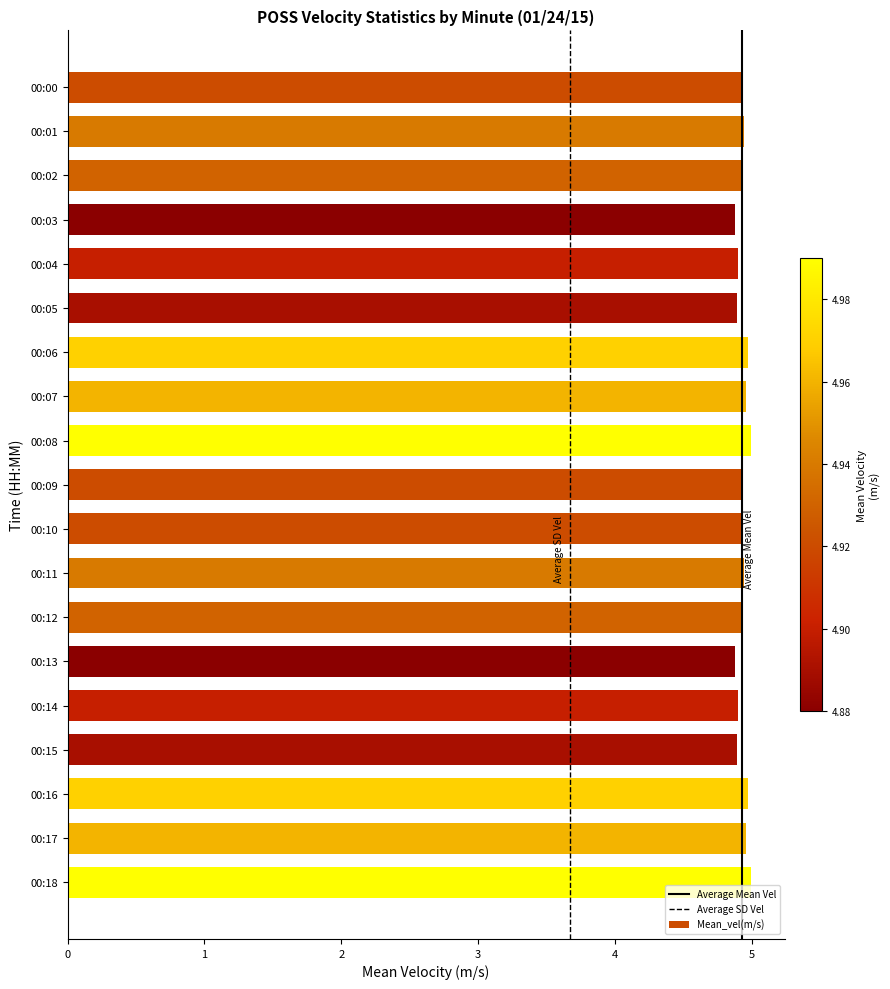

The value at 00:05 is 2.3. True or false?

False